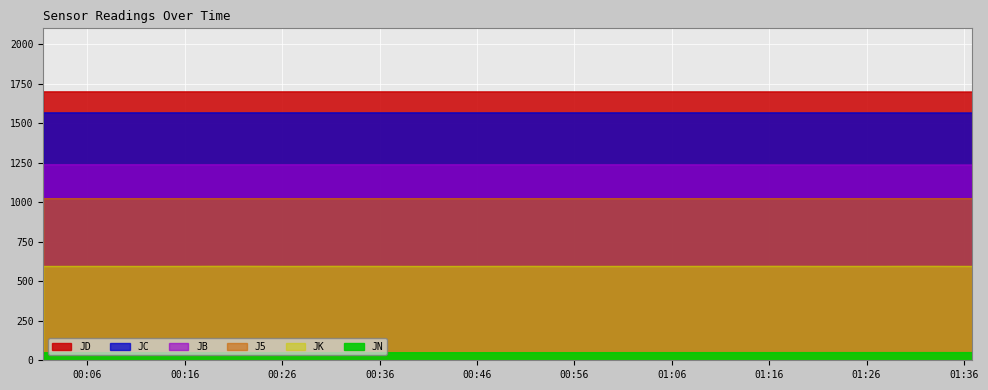

How many J5 values are between 1022 and 1023?

18